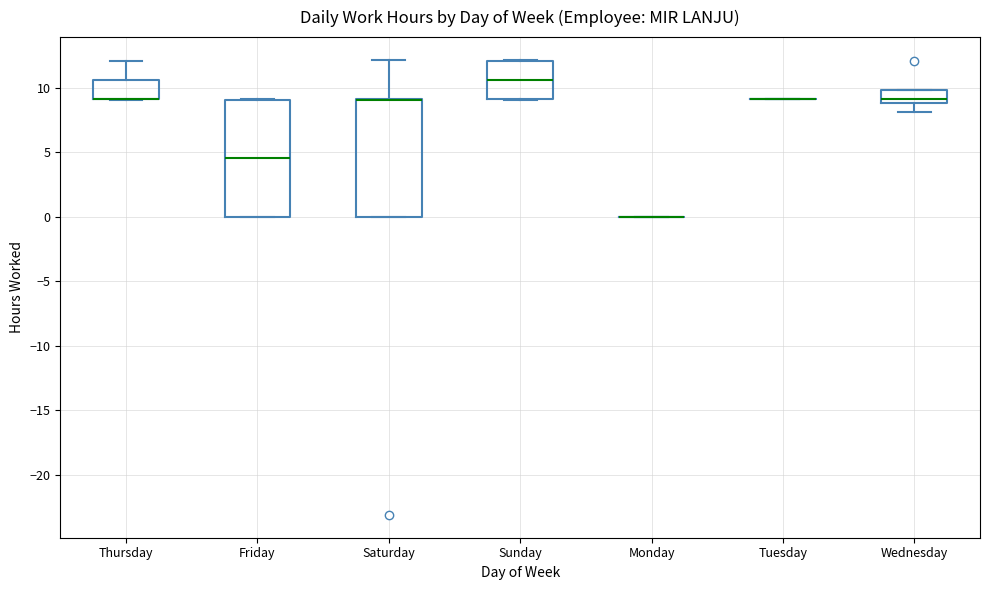

Where is the lower edge of the box for Saturday on the y-axis? The values are not printed on the chart, so give them approximately, as read against the axis.

0.0